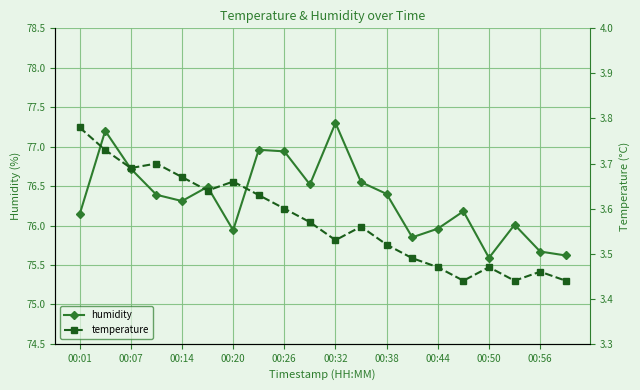

Does the chart display data point markers on the line(s)?

Yes